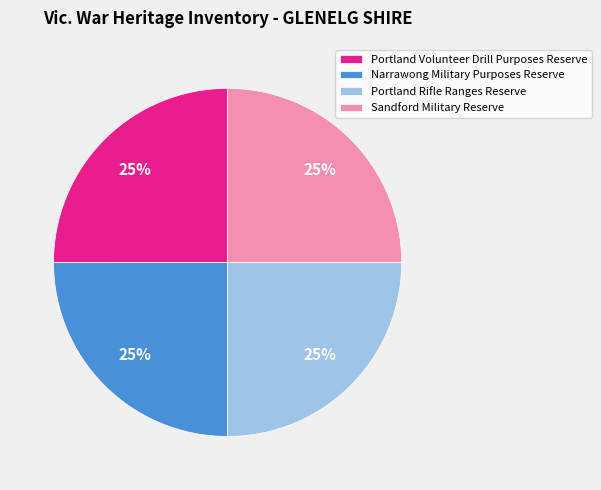

To the nearest percent, what is the combined percentage of Narrawong Military Purposes Reserve and Sandford Military Reserve?

50%